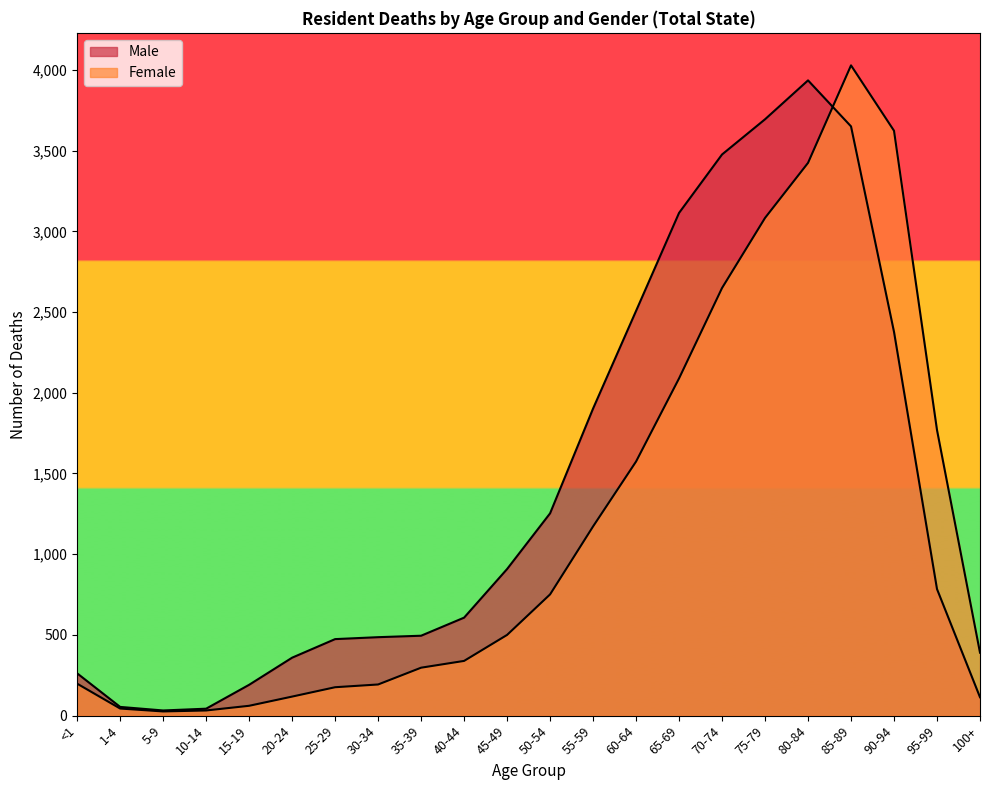

How many times do Male and Female cross each other?

1